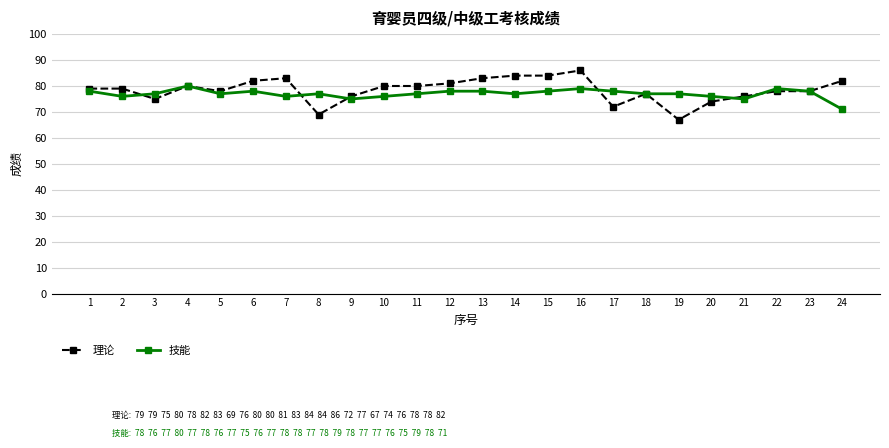

Which category has the lowest value across all series?

19